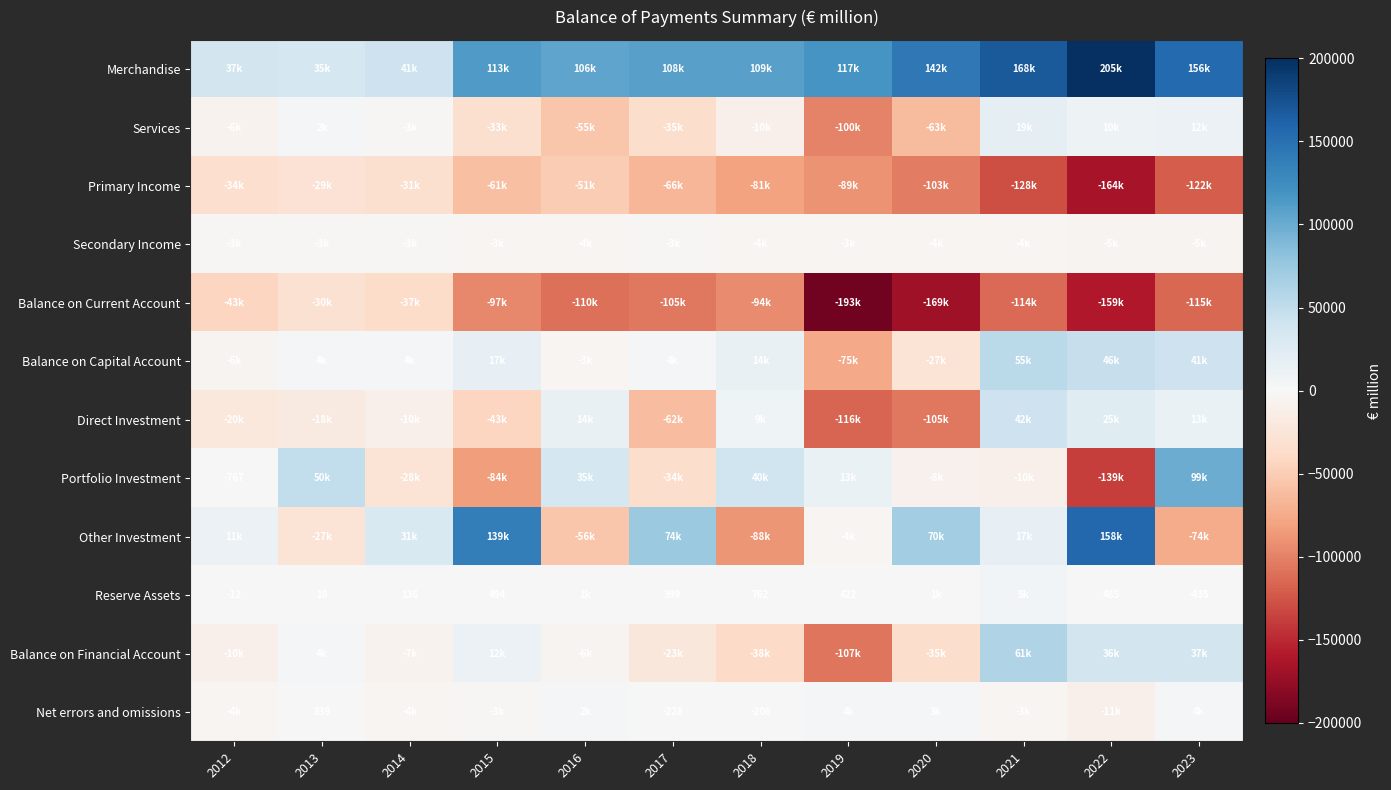

Which series changed the most between 2013 and 2017?

Other Investment